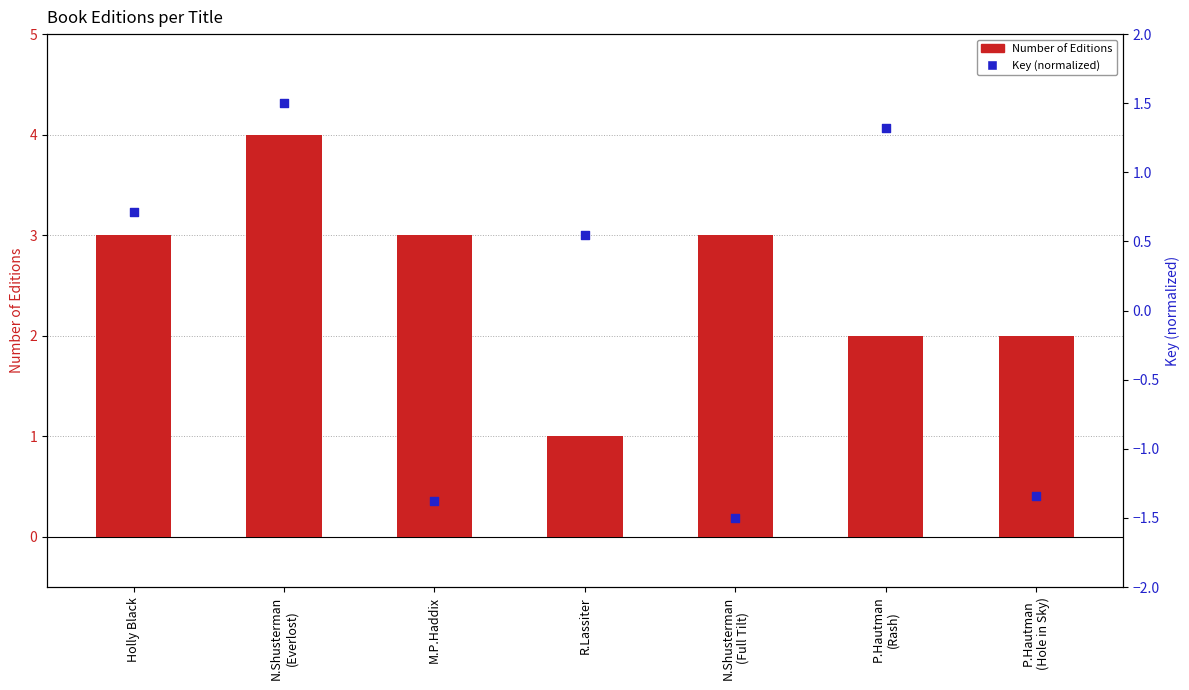

What is the total value across all series at M.P.Haddix?

1.6